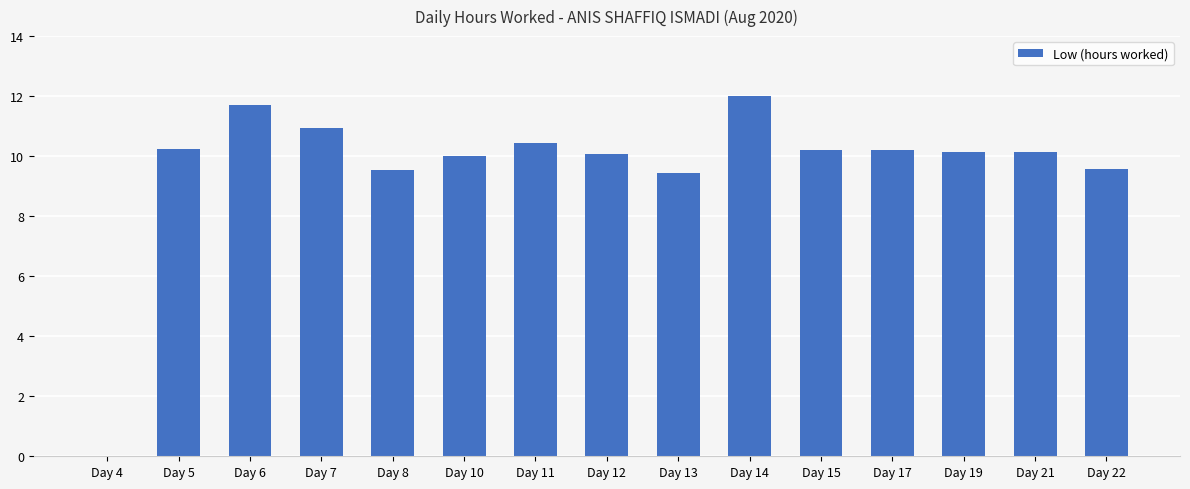

What is the change in value from Day 11 to Day 12?

-0.4